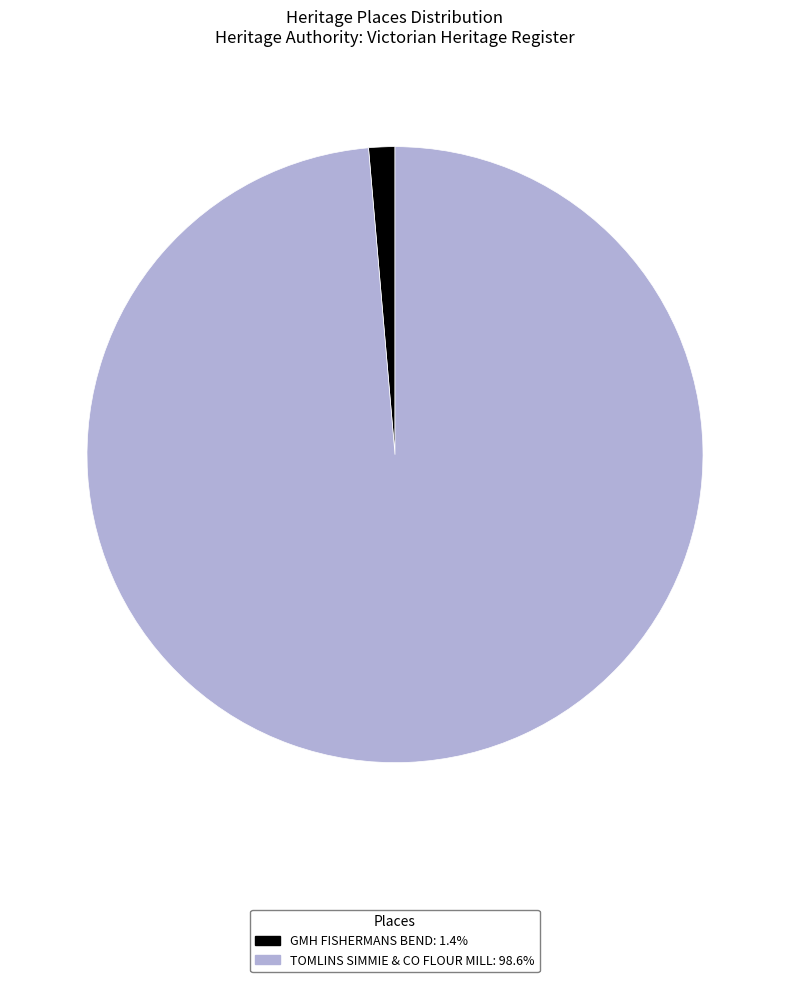

Between TOMLINS SIMMIE & CO FLOUR MILL and GMH FISHERMANS BEND, which is larger?

TOMLINS SIMMIE & CO FLOUR MILL